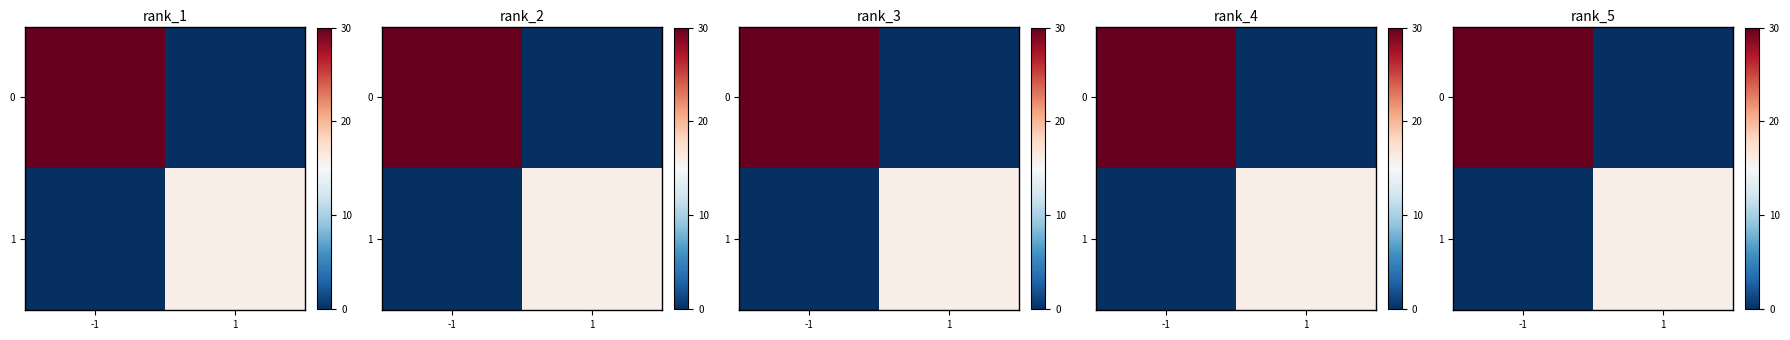

What is the difference between the highest and lowest values at -1?

30